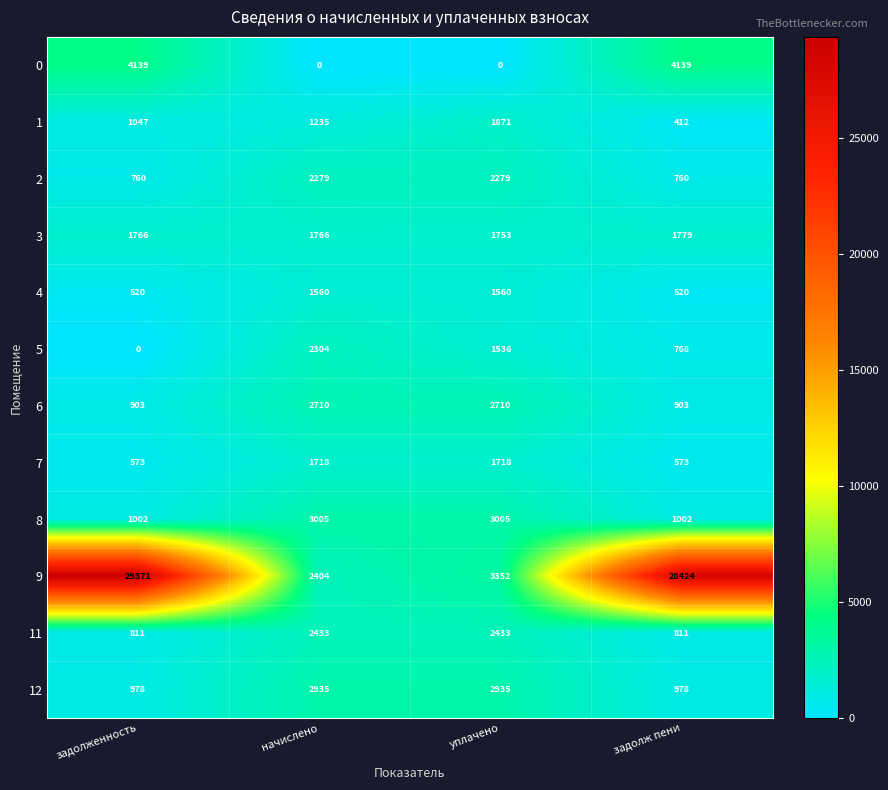

Which series has the widest spread of values?

9